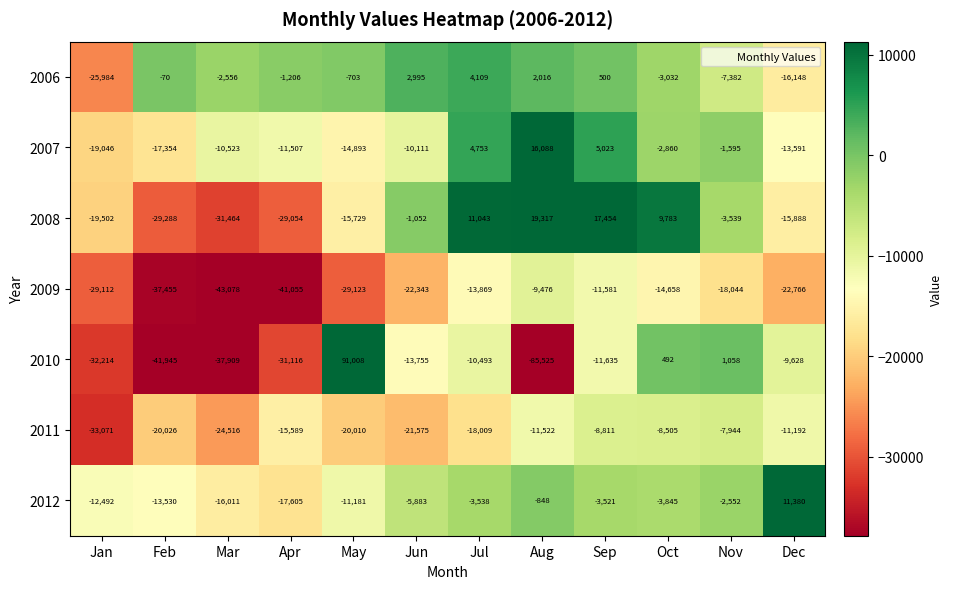

At Apr, list the series in order from smallest to largest.

2009, 2010, 2008, 2012, 2011, 2007, 2006